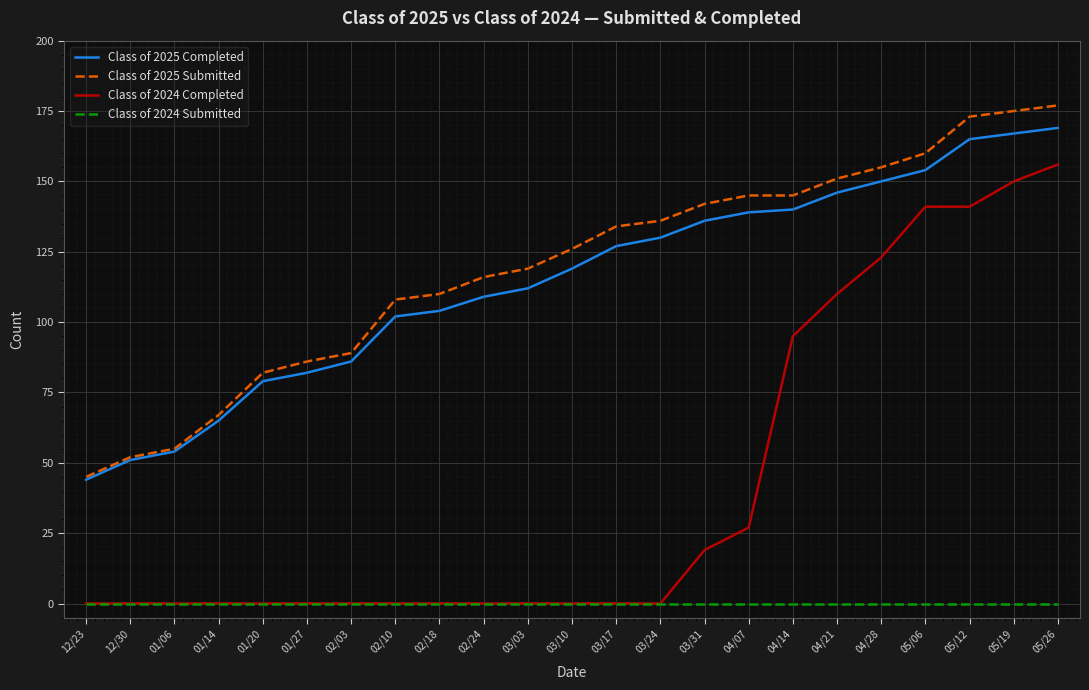

What is the difference between the highest and lowest values at 05/06?

160